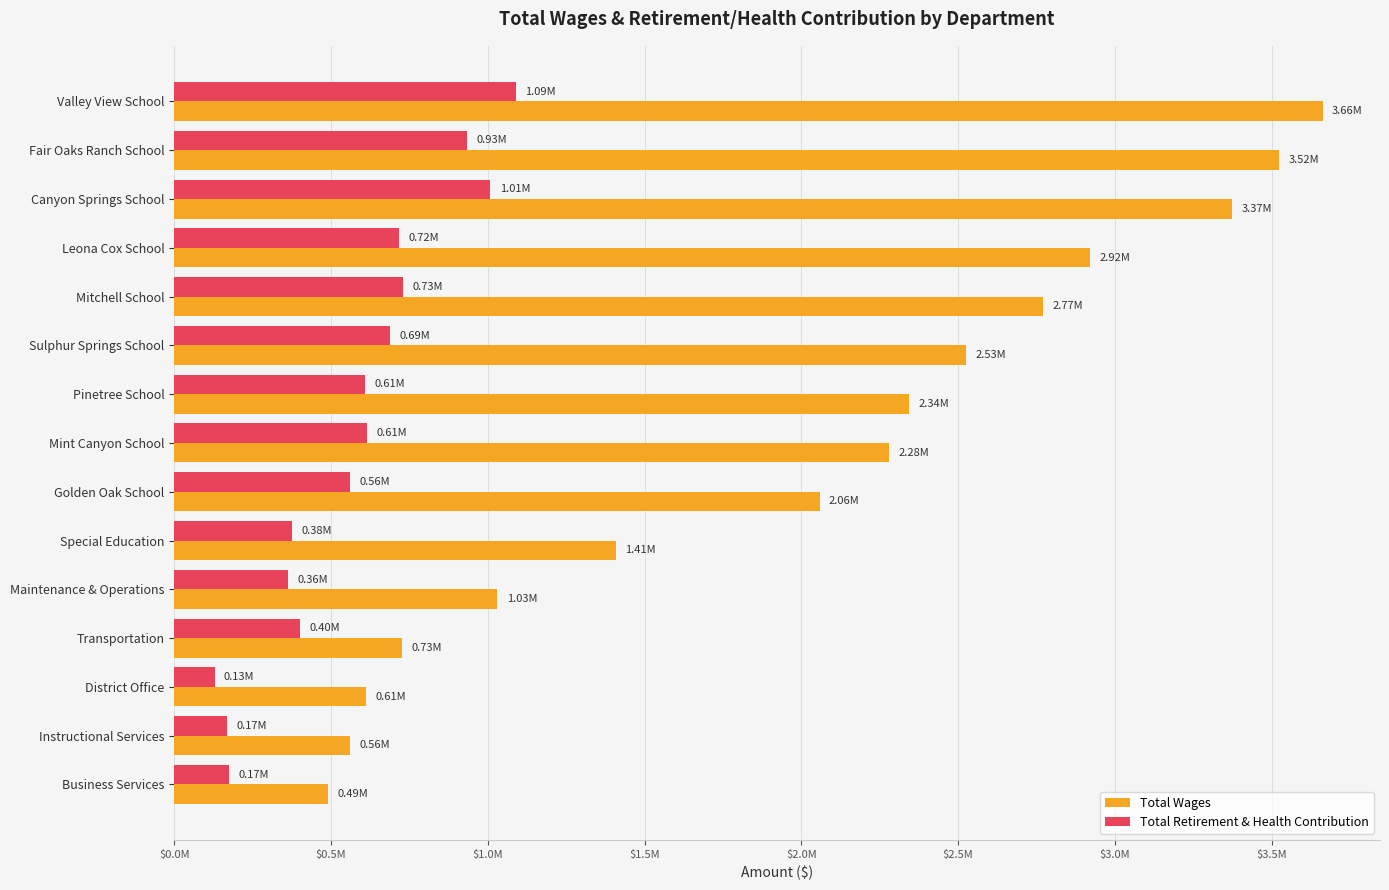

What is the average value of the Total Wages series?

2019210